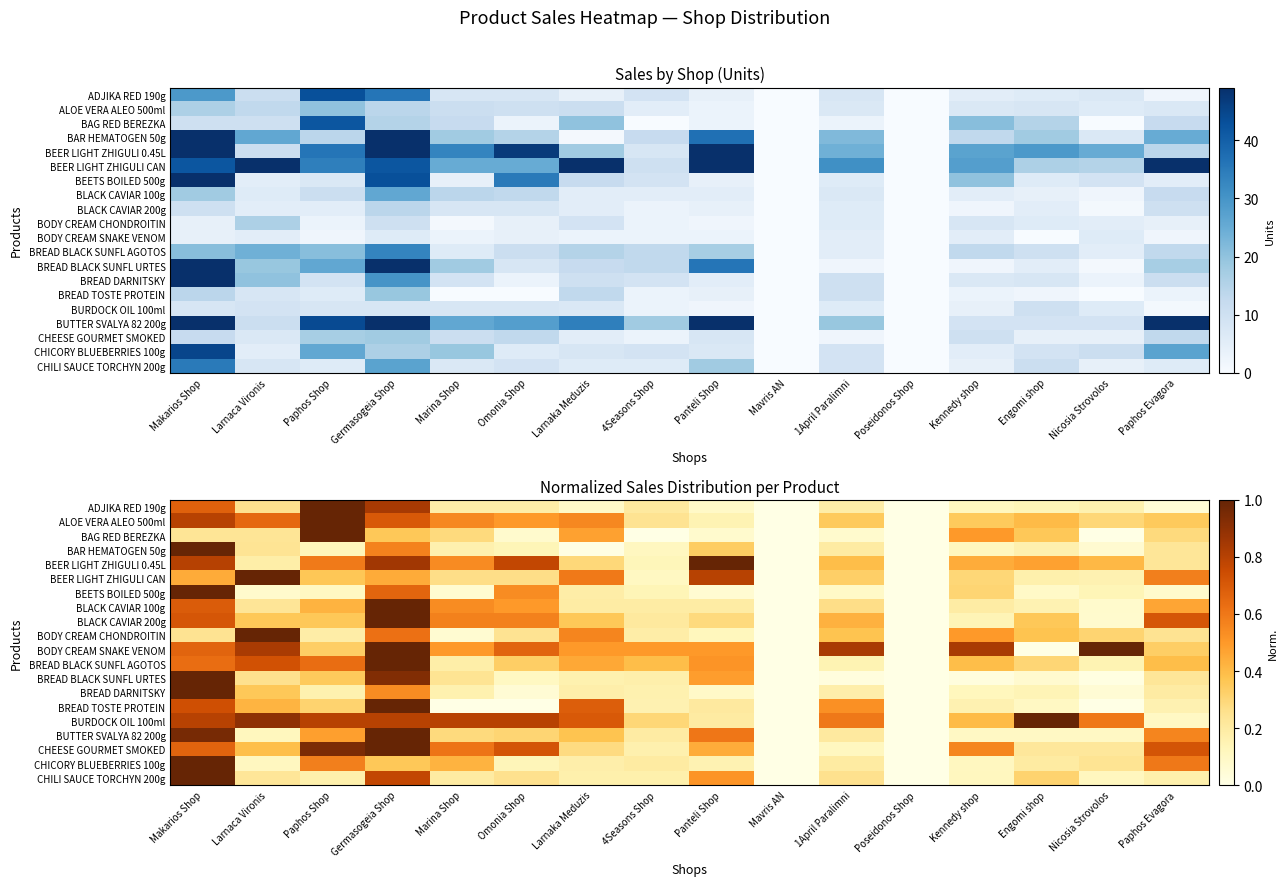

At which label is BREAD TOSTE PROTEIN closest to 0?

Marina Shop